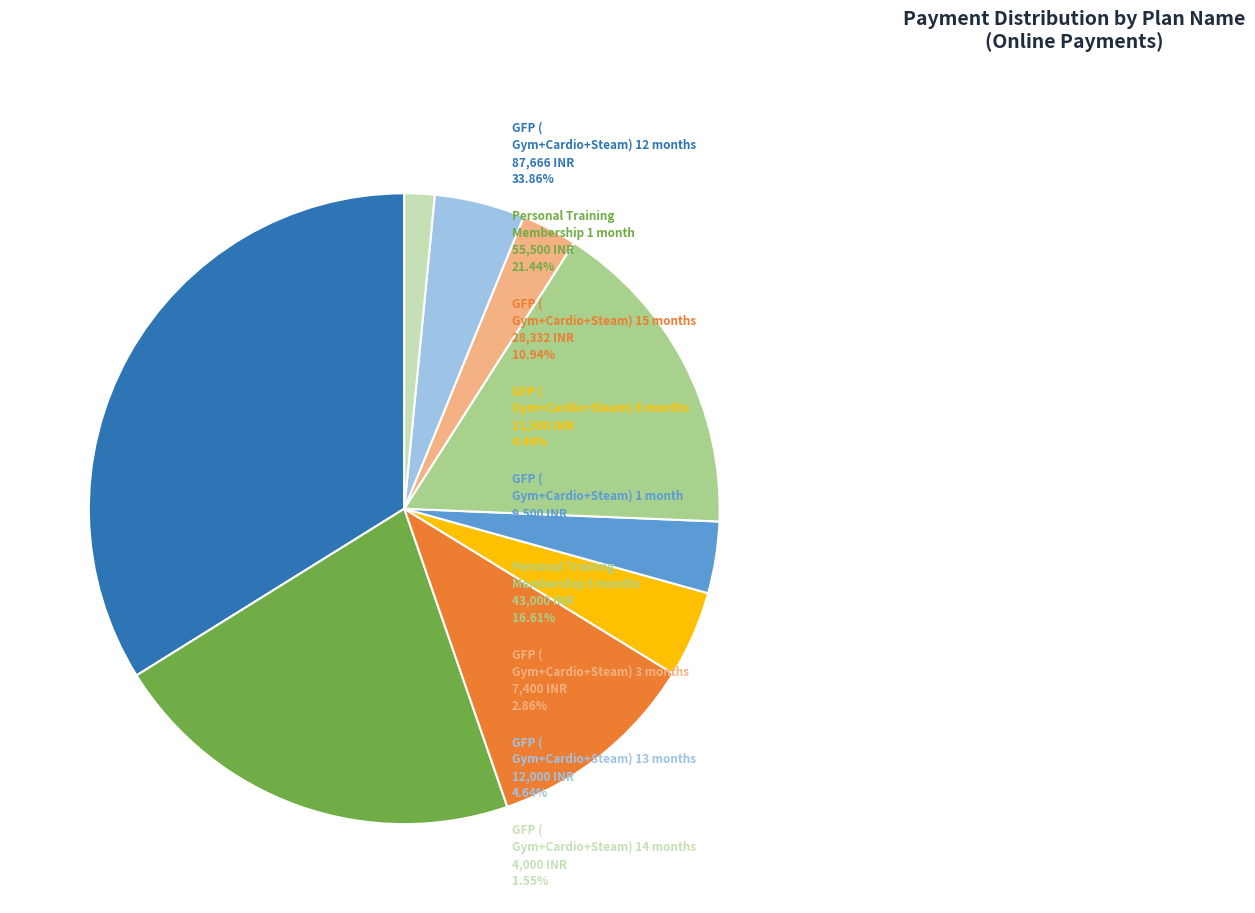

Is there a majority slice in this chart?

No